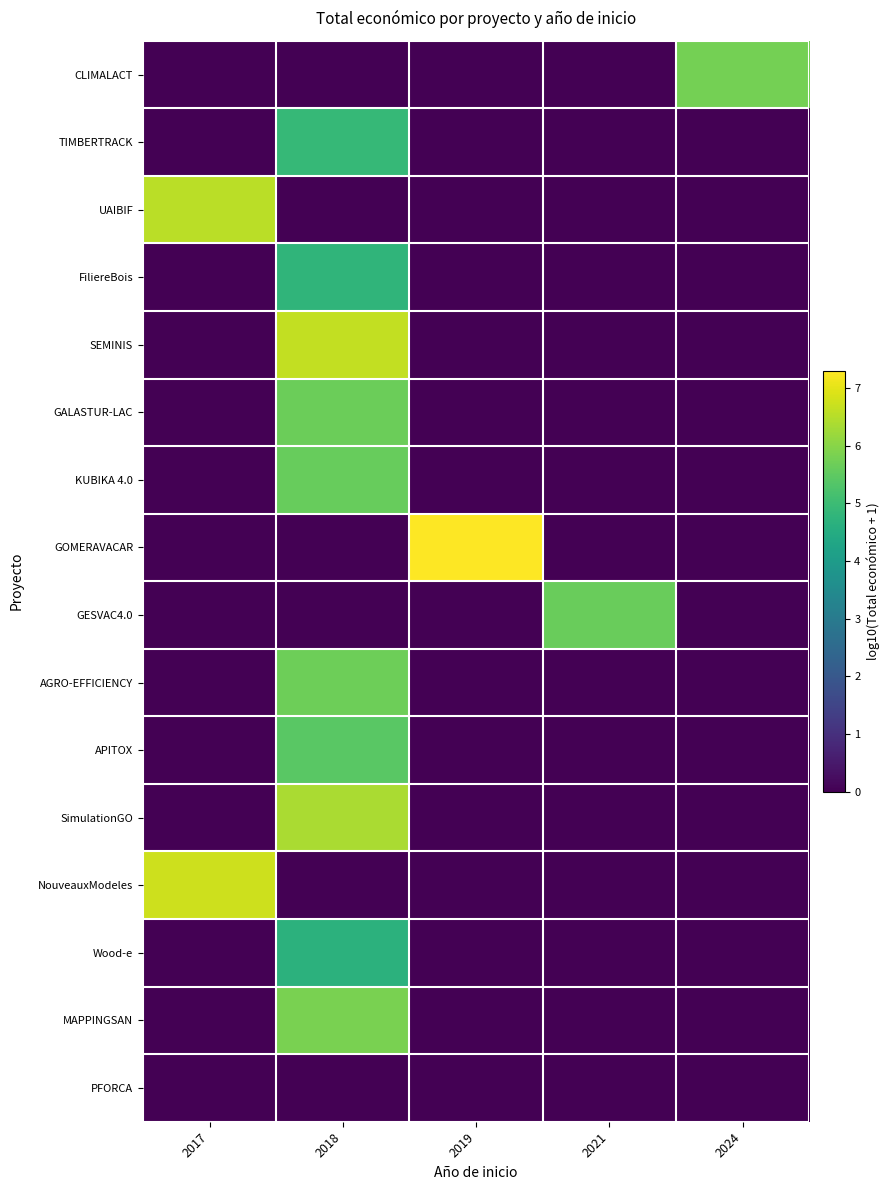

What is the total value across all series at 2021?

5.6